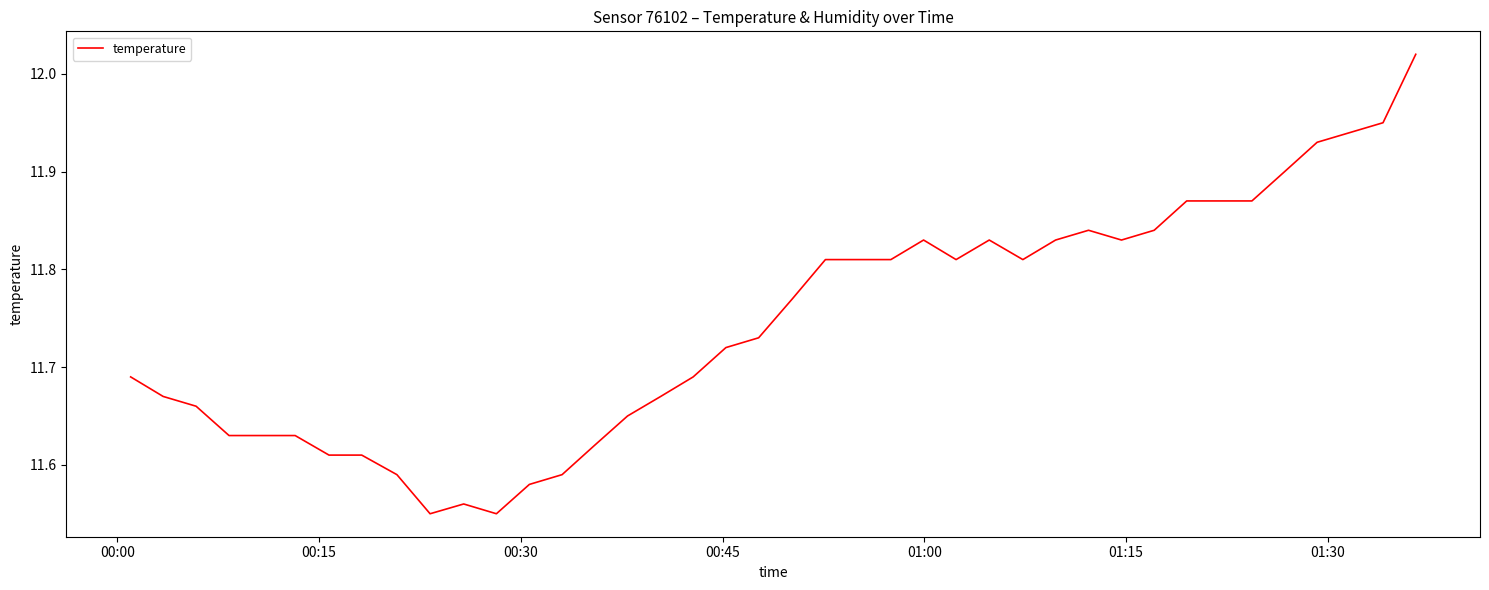

What is the difference between the maximum and minimum values?

0.5